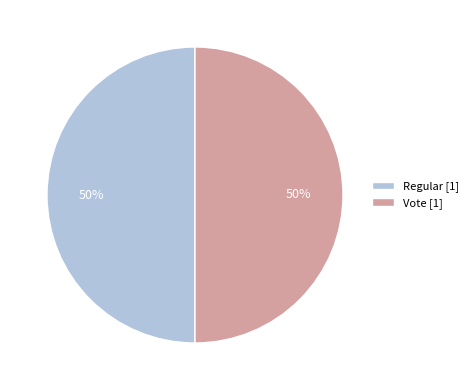

Do Regular [1] and Vote [1] together represent more than half of the pie?

Yes